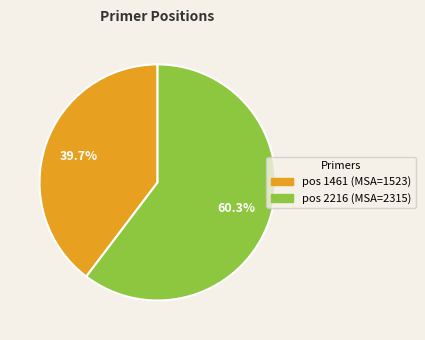

Is there any slice that represents more than half of the pie?

Yes